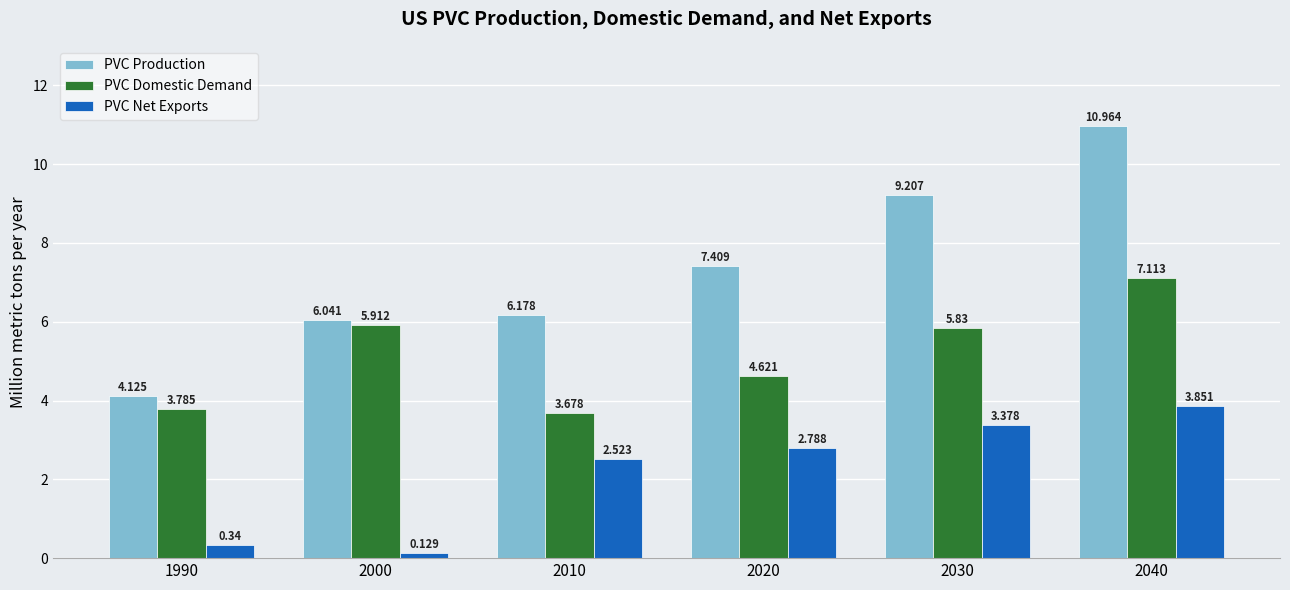

Which series has the widest spread of values?

PVC Production